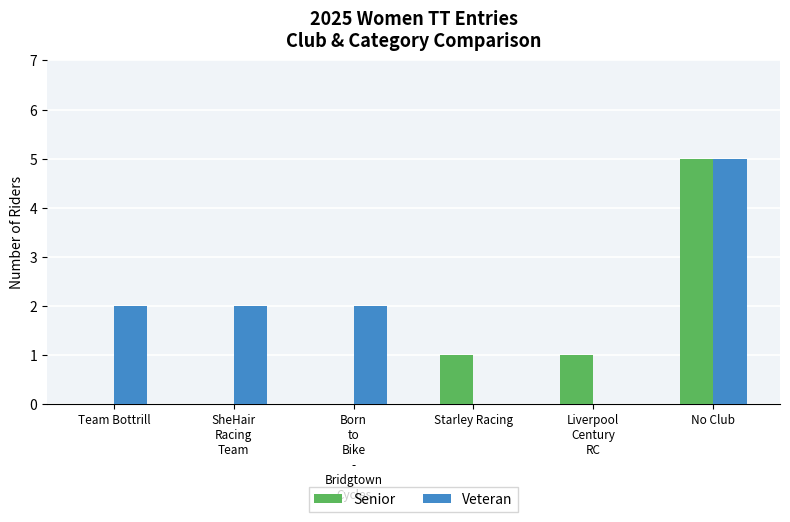

Is the value of Senior at Starley Racing greater than the value of Veteran at No Club?

No